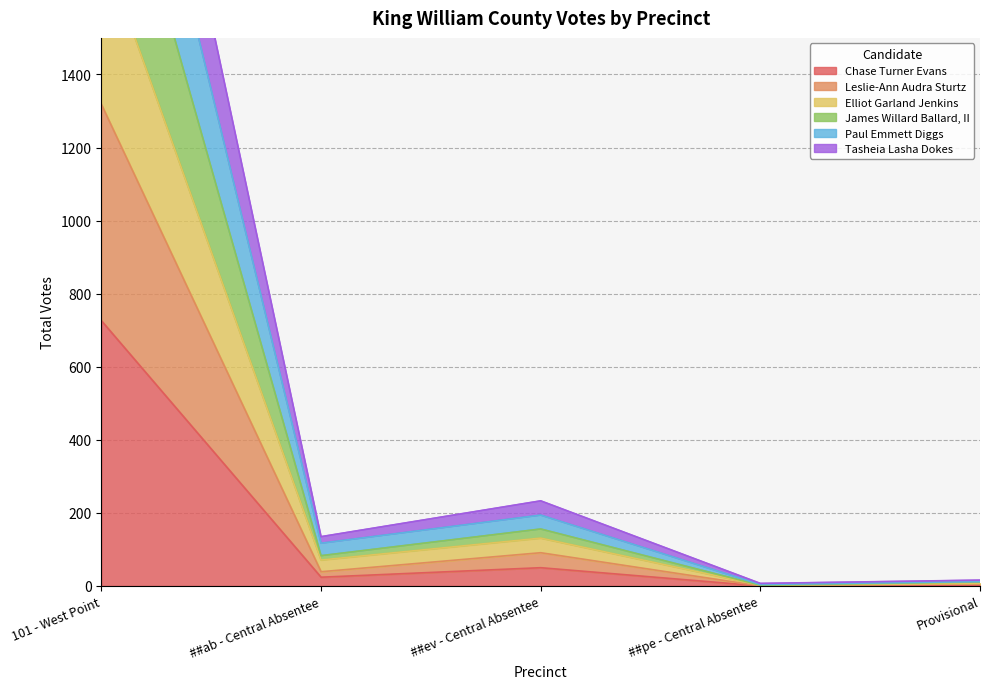

True or false: Chase Turner Evans has a value of 50 at ##ev - Central Absentee.

True